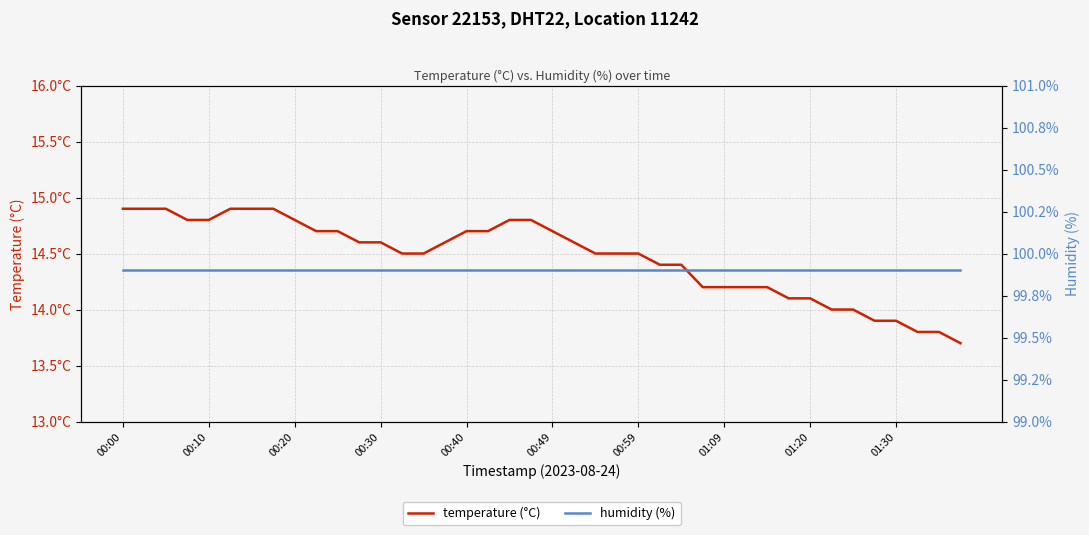

At which category is the sum across all series the highest?

00:00